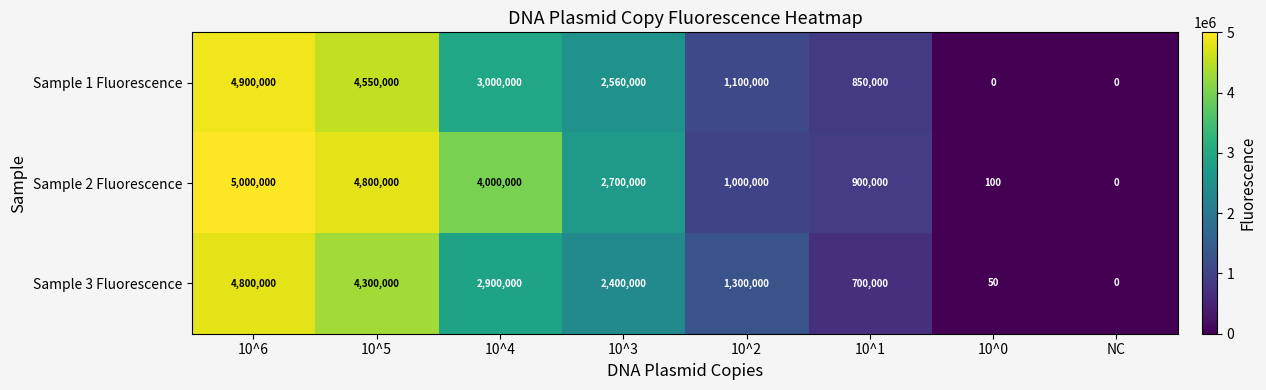

How many data points in Sample 3 Fluorescence are less than 2400000?

4